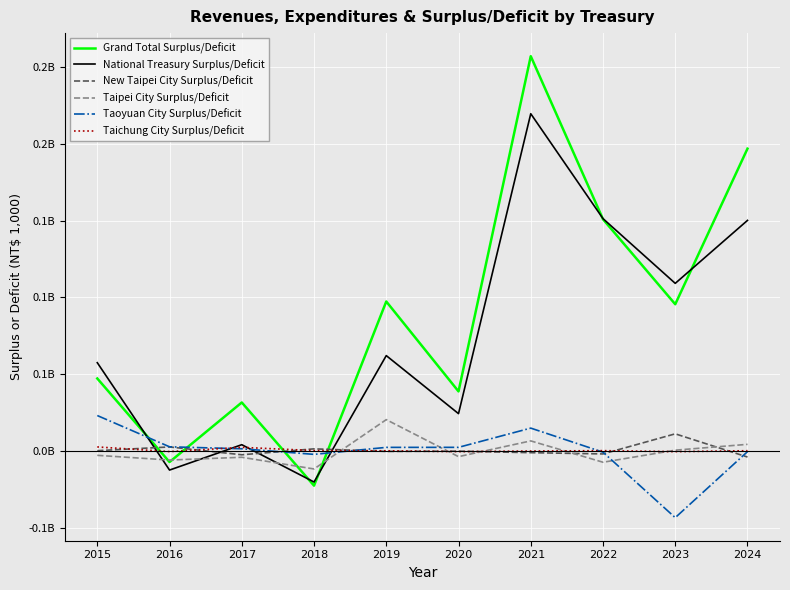

After their last crossing, which series has the higher values: Taoyuan City Surplus/Deficit or National Treasury Surplus/Deficit?

National Treasury Surplus/Deficit